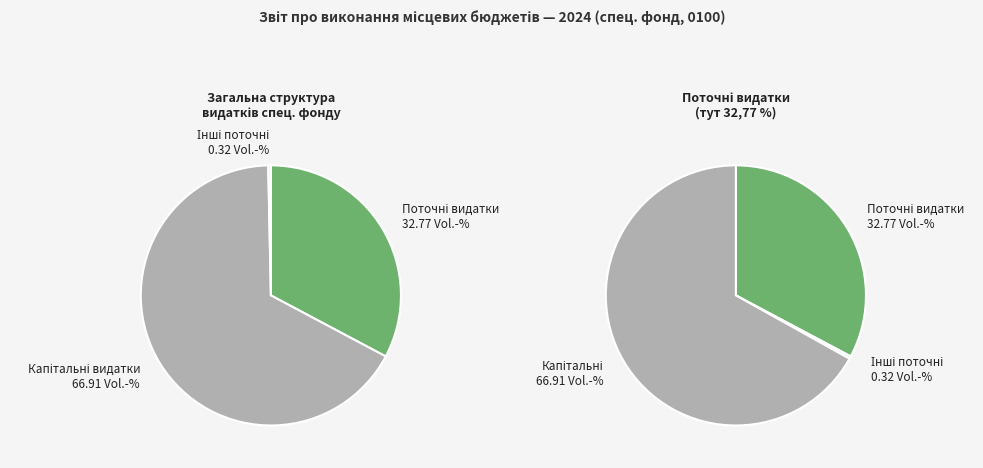

True or false: Капітальні видатки accounts for 67% of the total.

True